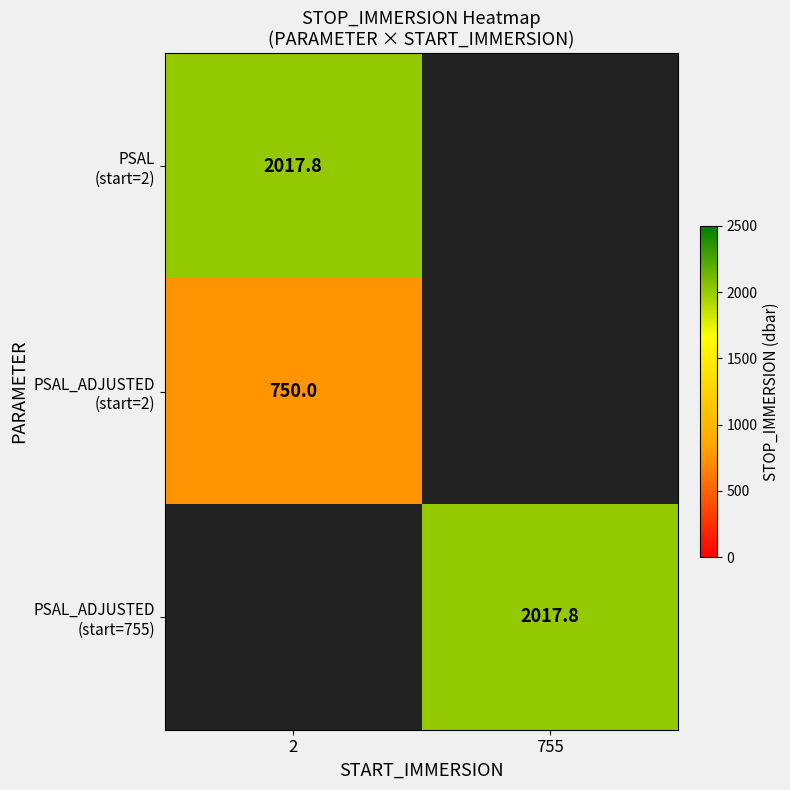

Rank the series at 2 from highest to lowest value.

PSAL (start=2), PSAL_ADJUSTED (start=2), PSAL_ADJUSTED (start=755)